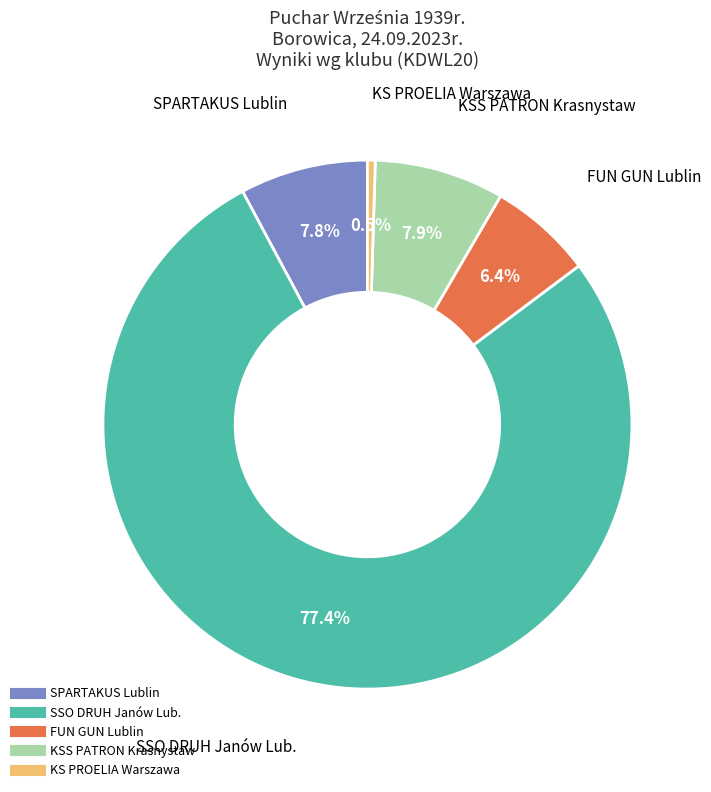

Which category accounts for the majority?

SSO DRUH Janów Lub.